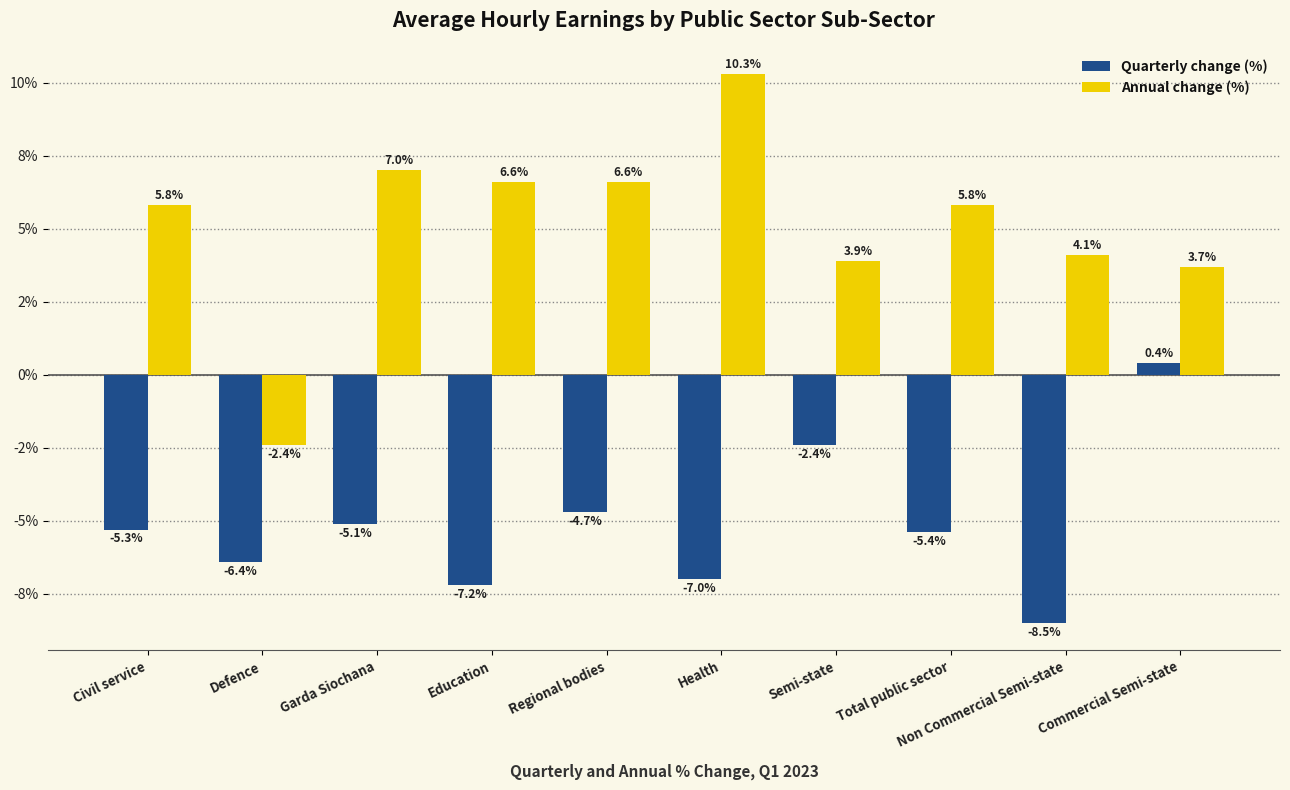

True or false: Quarterly change (%) has a value of -10.5 at Education.

False